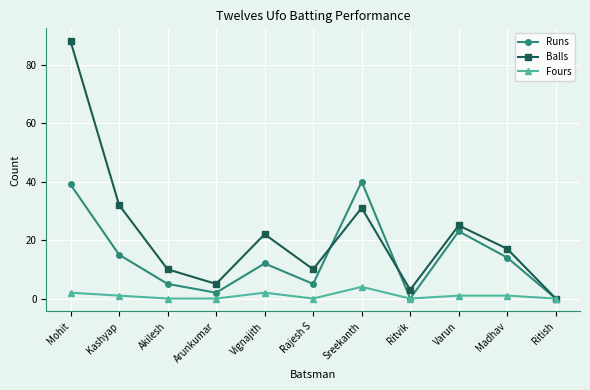

Which series has the widest spread of values?

Balls